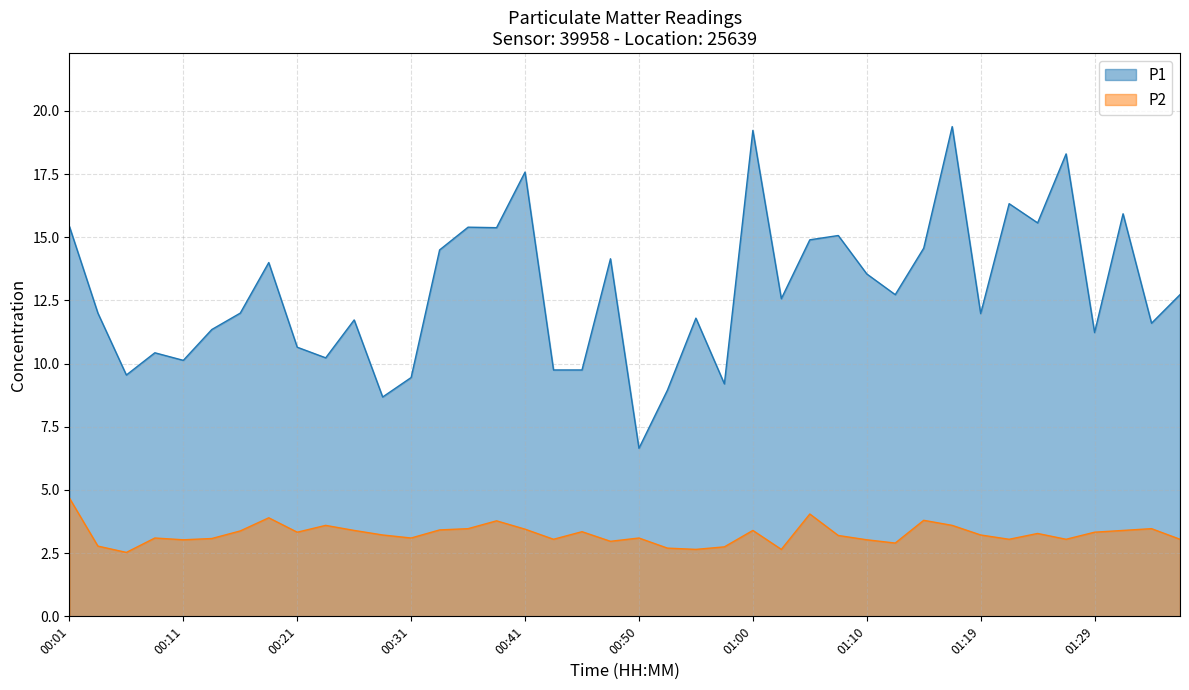

At which label does P2 reach its peak?

00:01